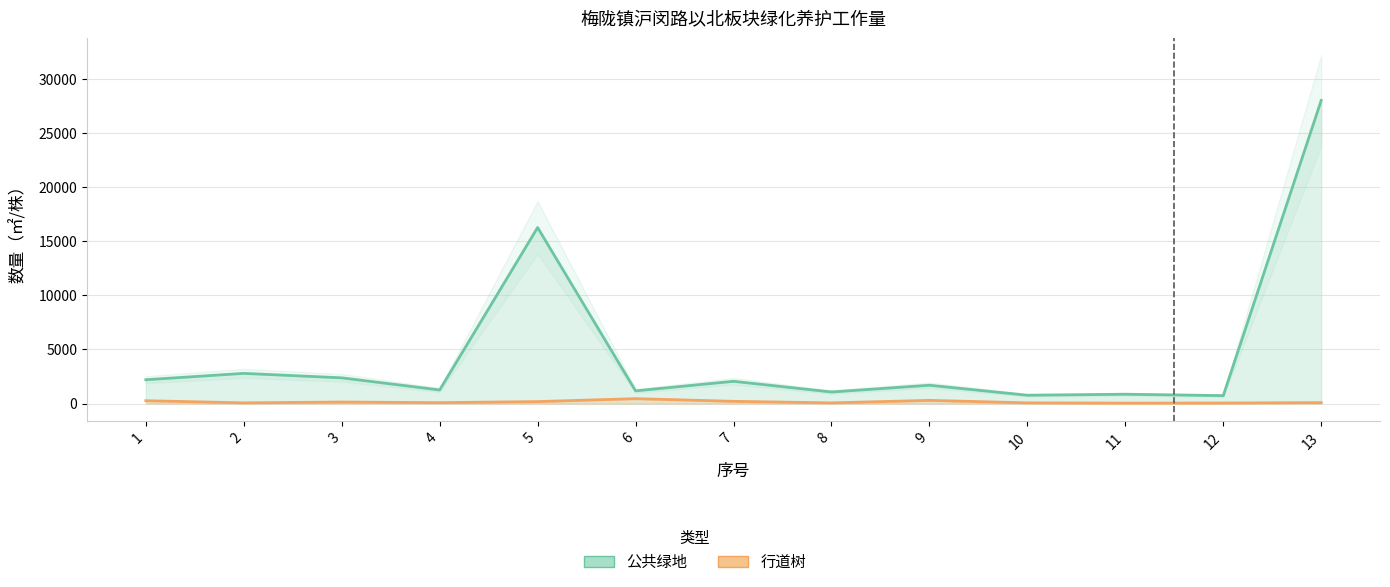

What is the sum of the 行道树 values at 5 and 6?

629.0